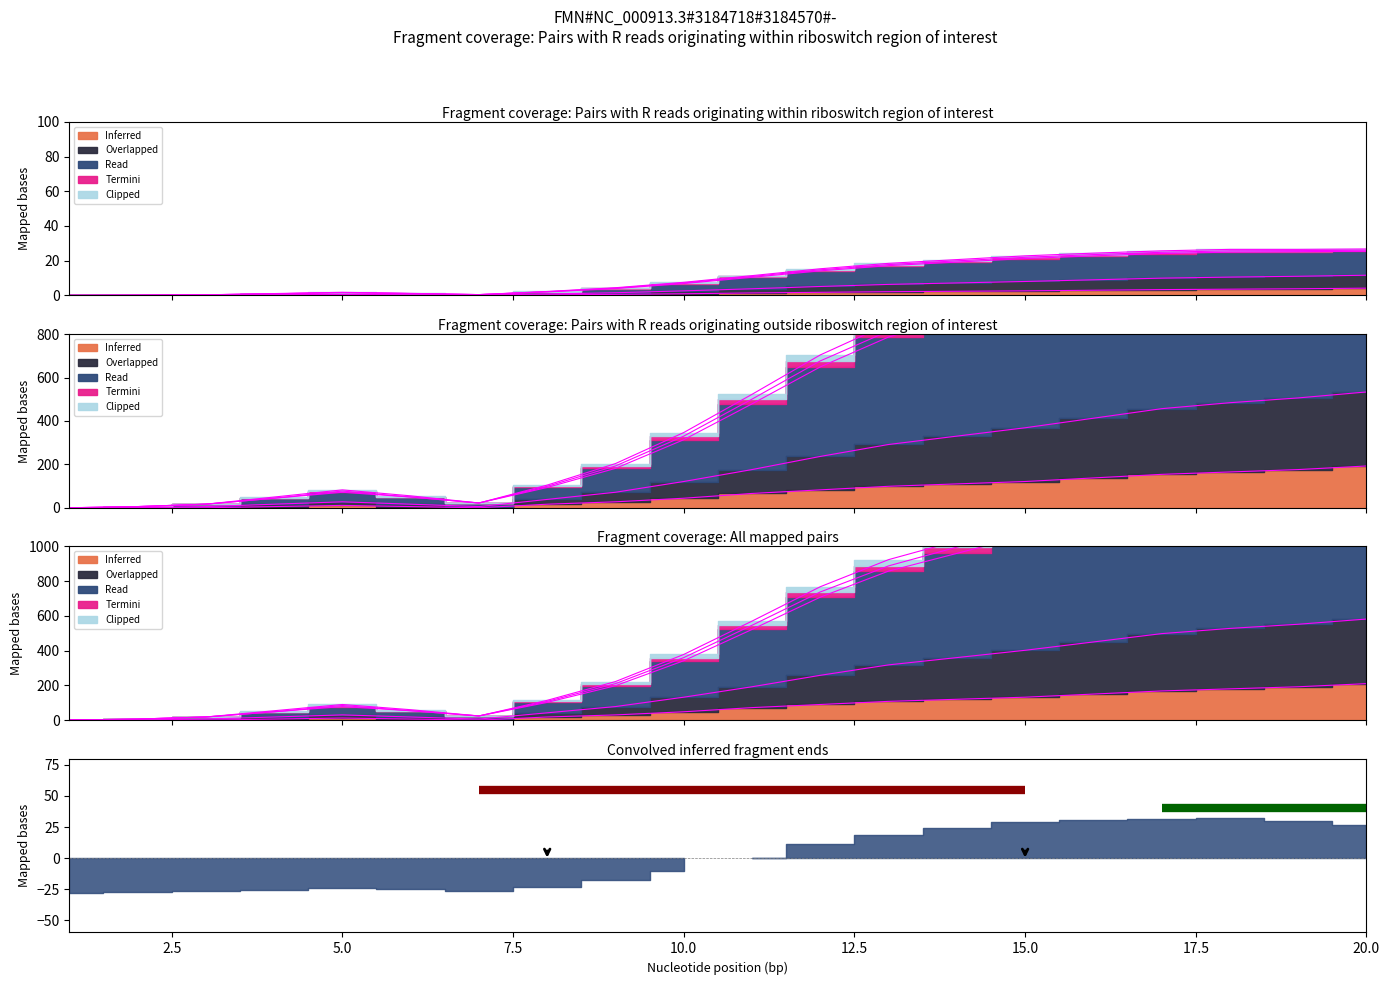

How many positive values does the Read series have?

19